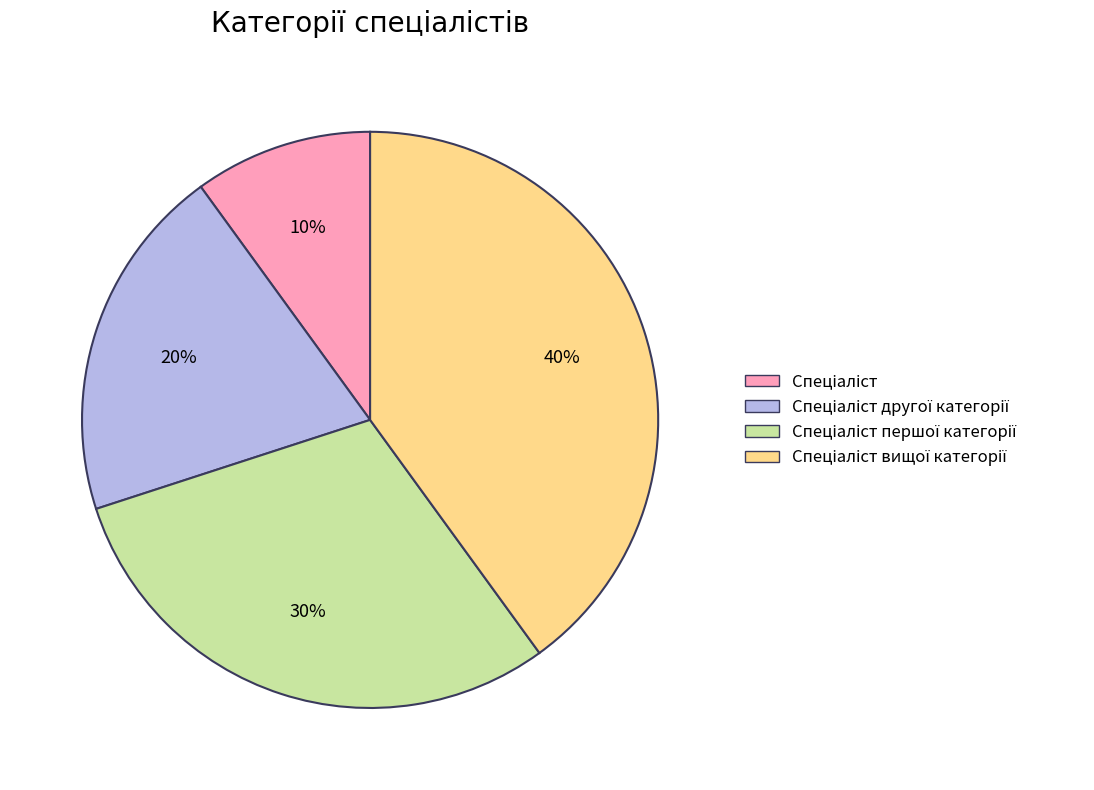

Is there a majority slice in this chart?

No